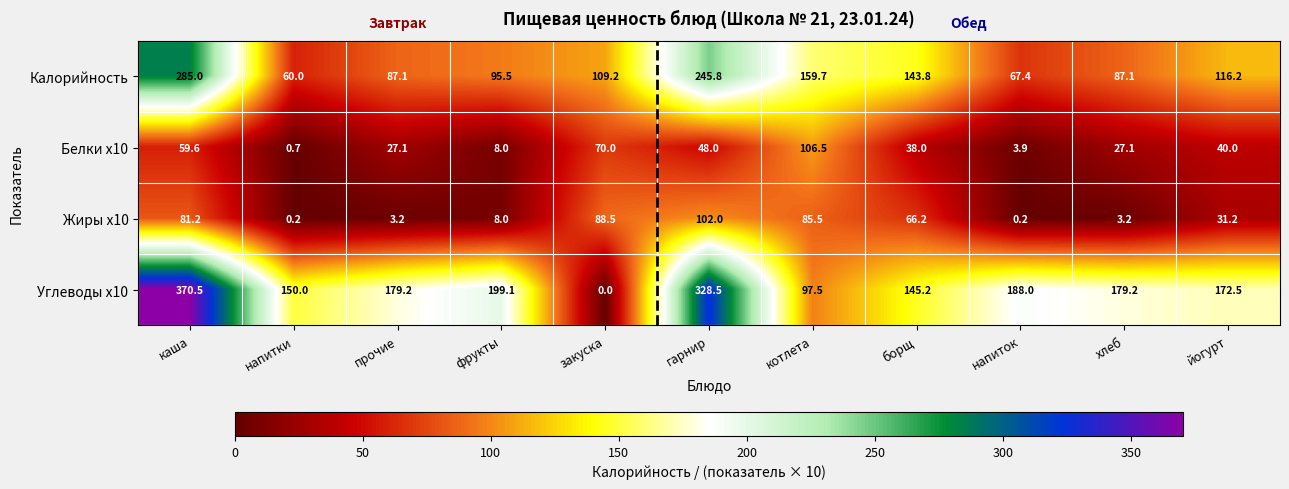

At which category does the chart reach its minimum across all series?

закуска